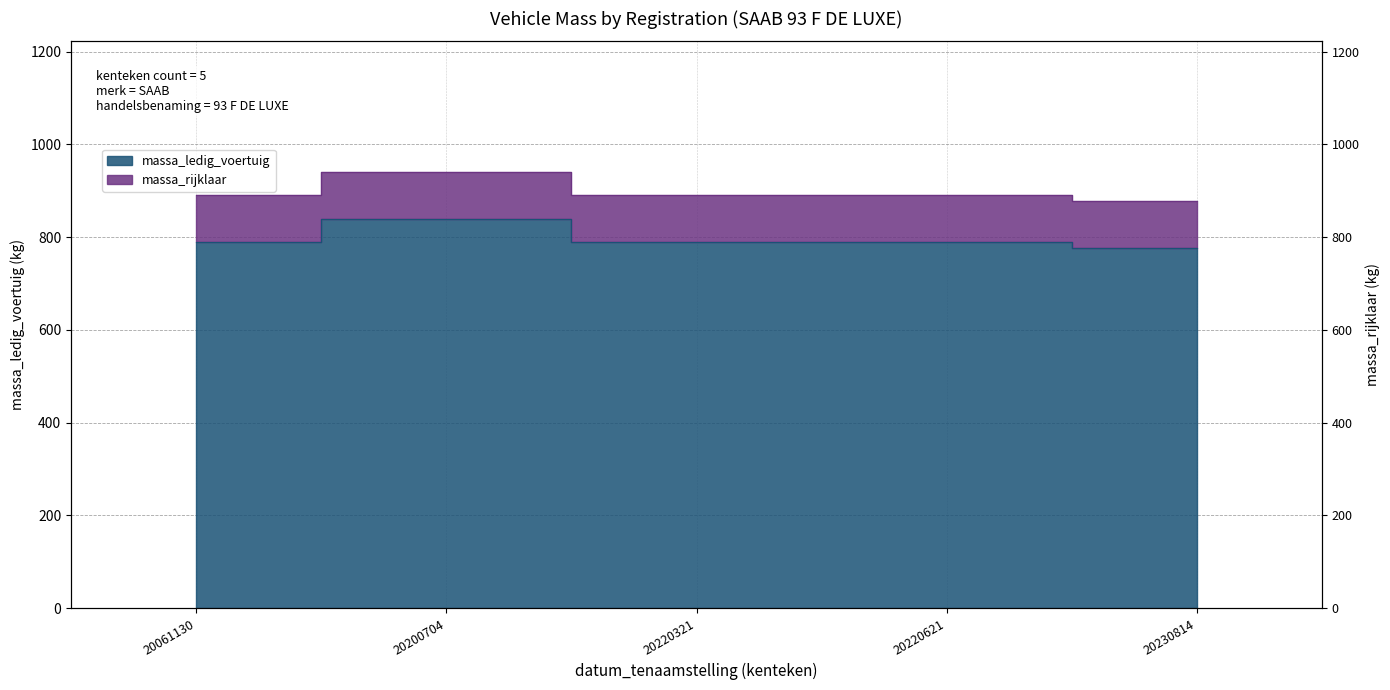

What is the difference between the maximum and minimum values in the massa_ledig_voertuig series?

63